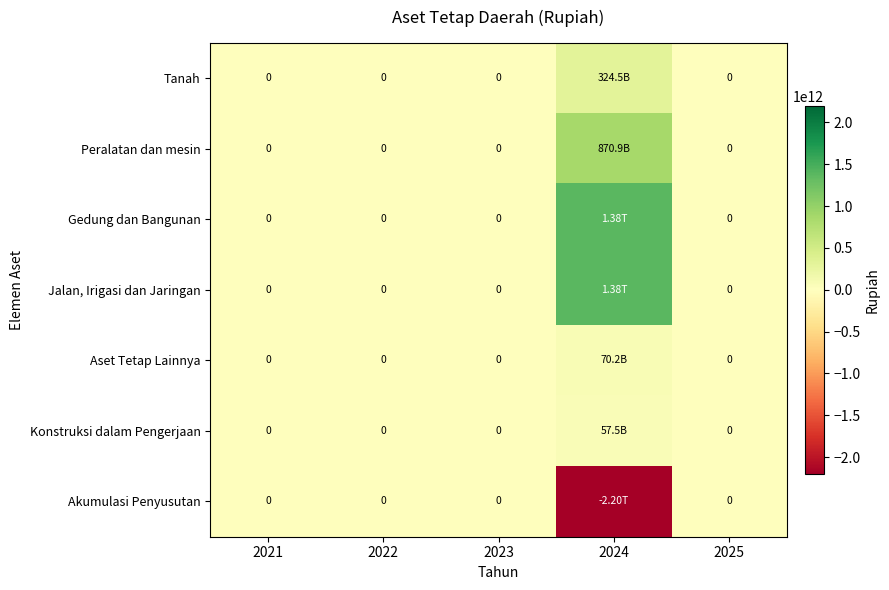

Where is Jalan, Irigasi dan Jaringan nearest to the value 692412398228?

2021